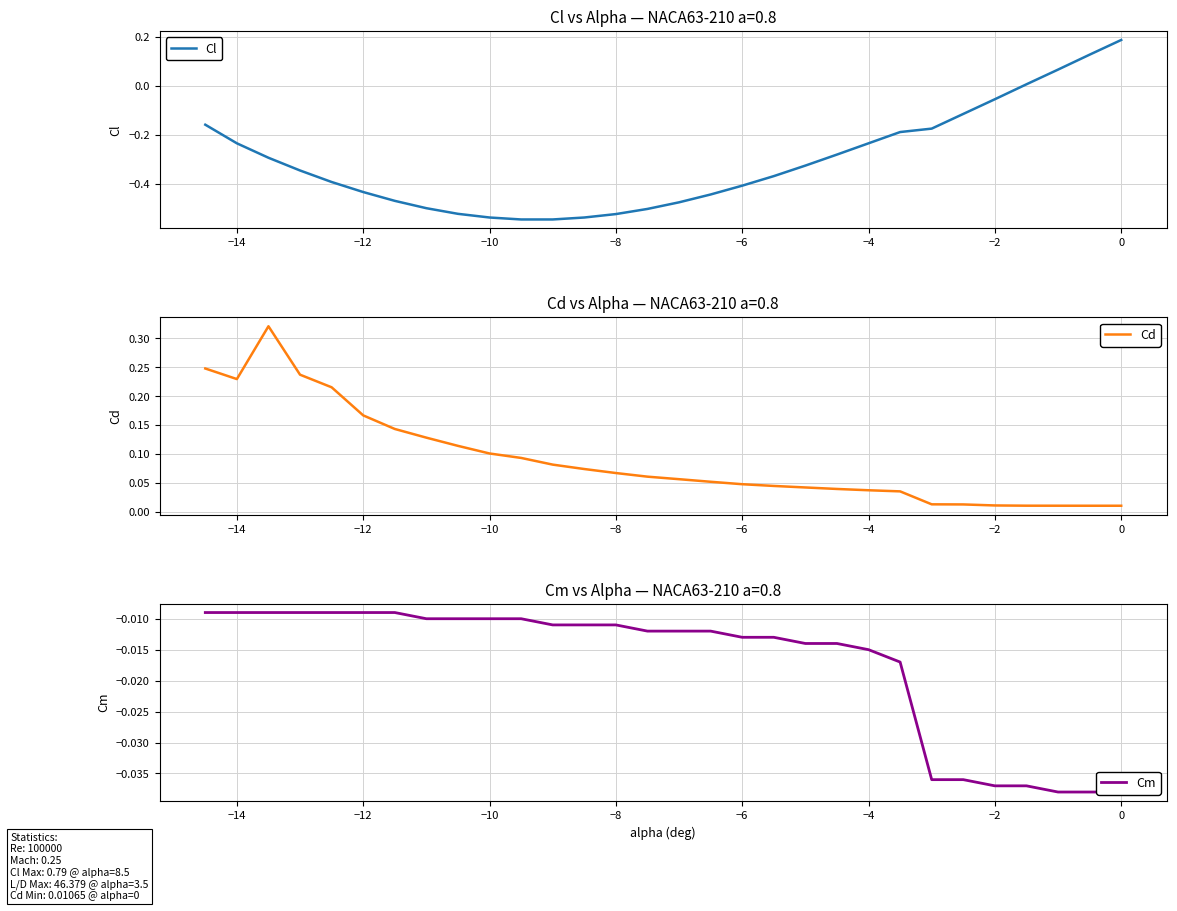

How many values in Cl are above zero?

4